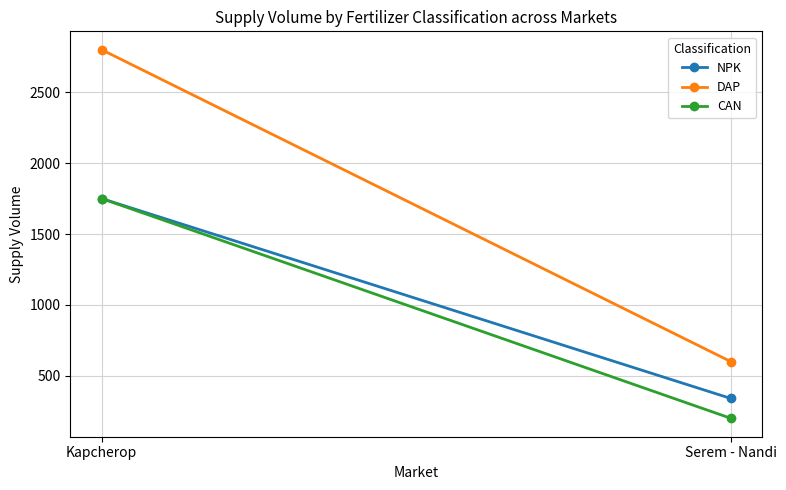

At which category does the chart reach its minimum across all series?

Serem - Nandi